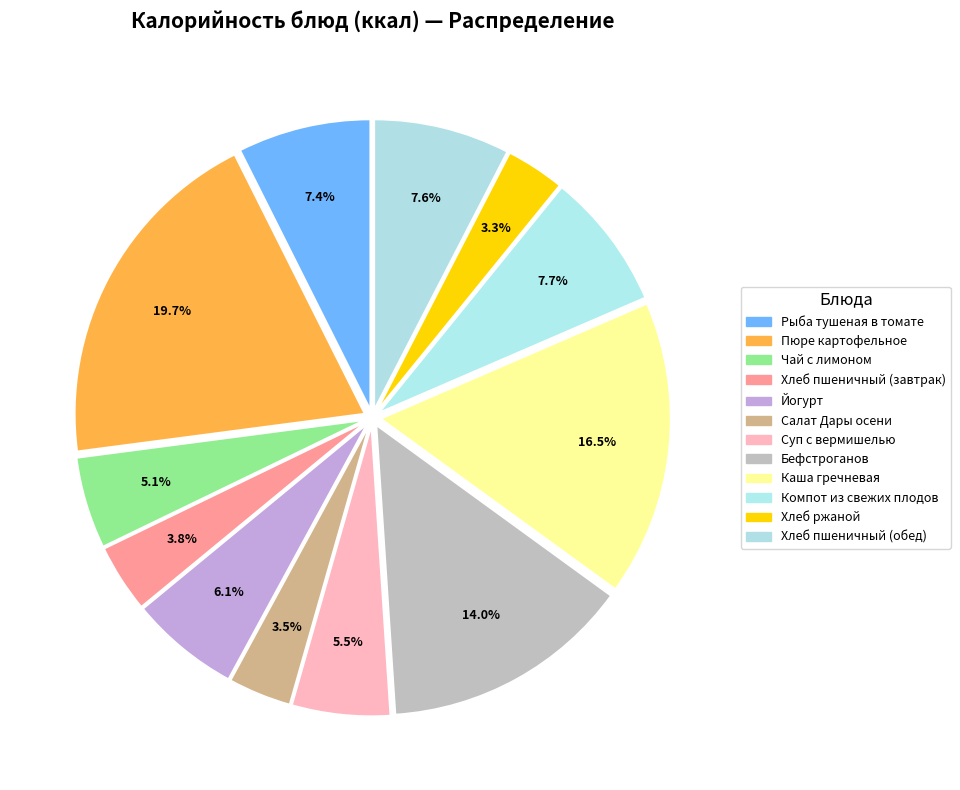

To the nearest percent, what is the average slice percentage?

8%